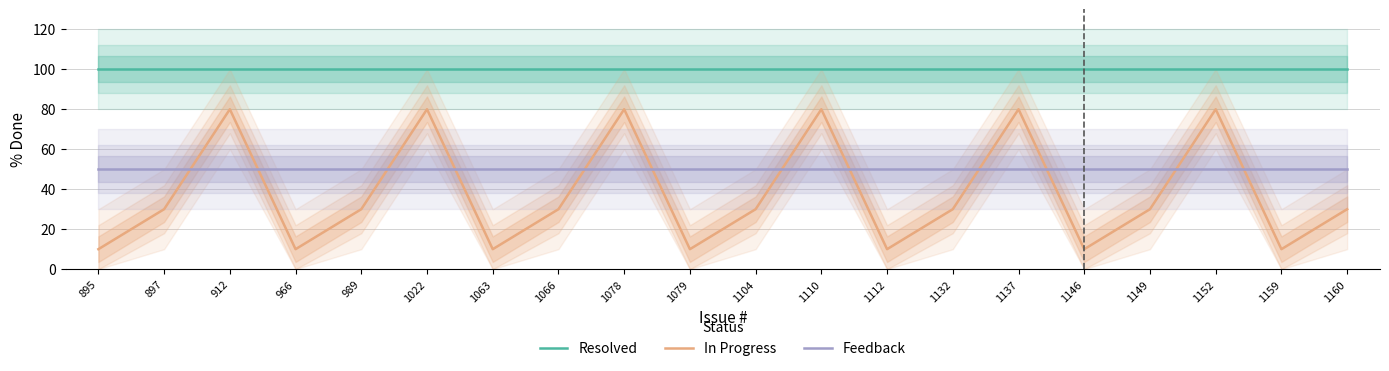

The Feedback series shows 50 at 989. True or false?

True